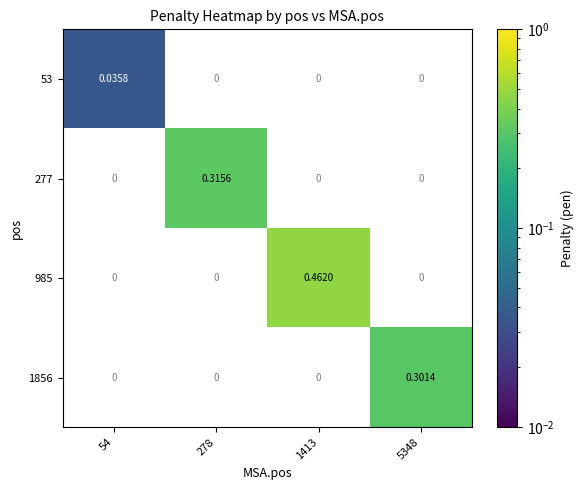

The value of 53 at 54 is 0.0. True or false?

True